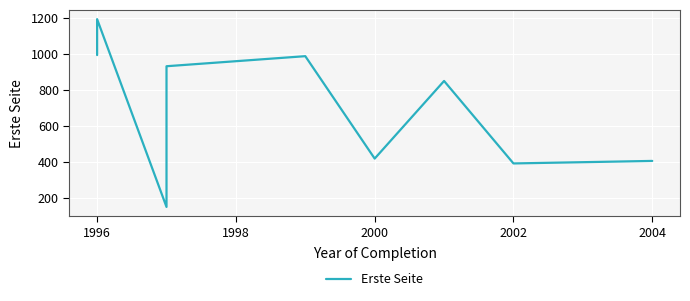

Reading left to right, list all the values displayed in this chart.

993	1193	148	201	931	987	417	849	390	404